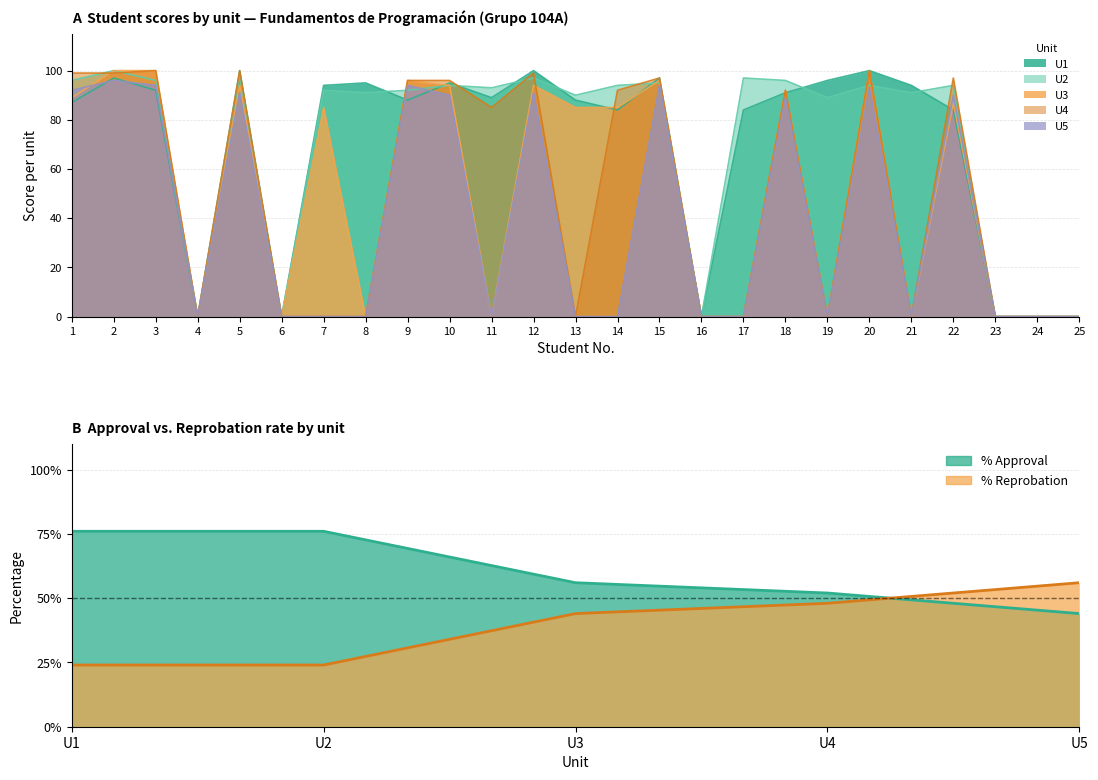

What is the difference between the second highest and second lowest values in the U3 series?

100